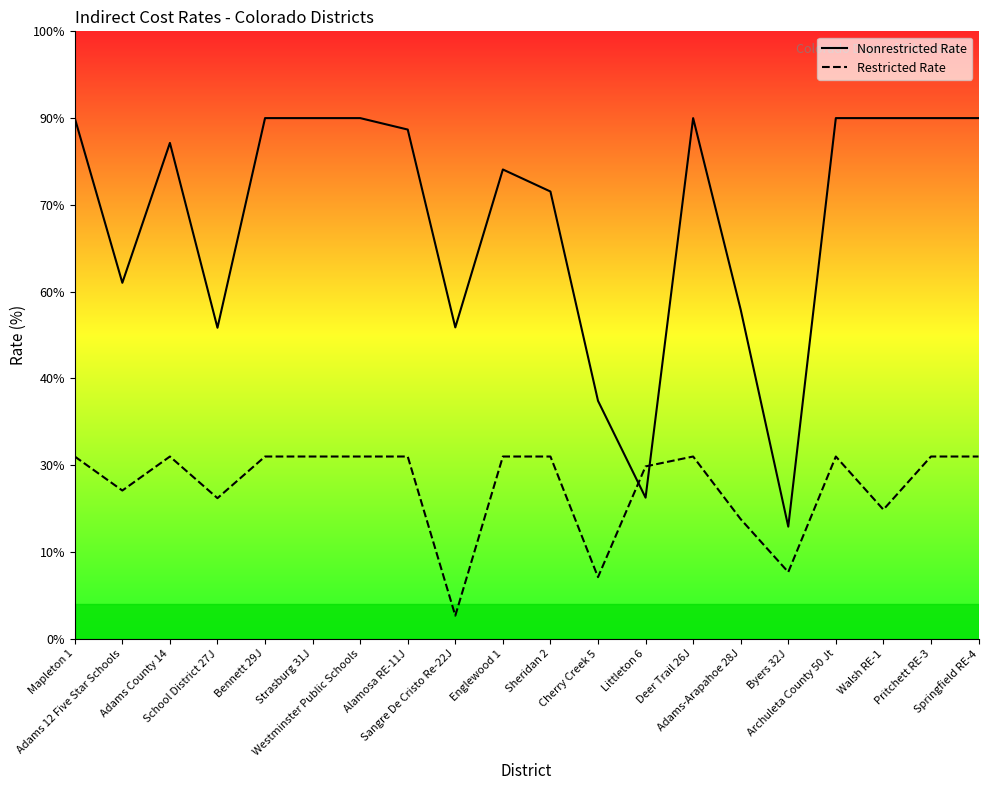

Does the chart display data point markers on the line(s)?

No